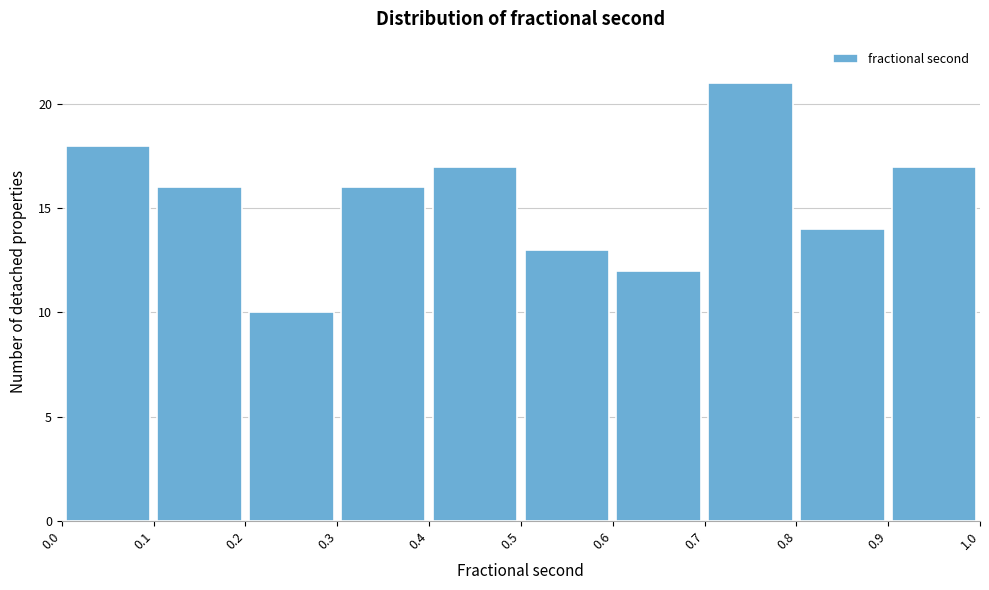

Over which range of the x-axis is the bar tallest?

0.7 to 0.8